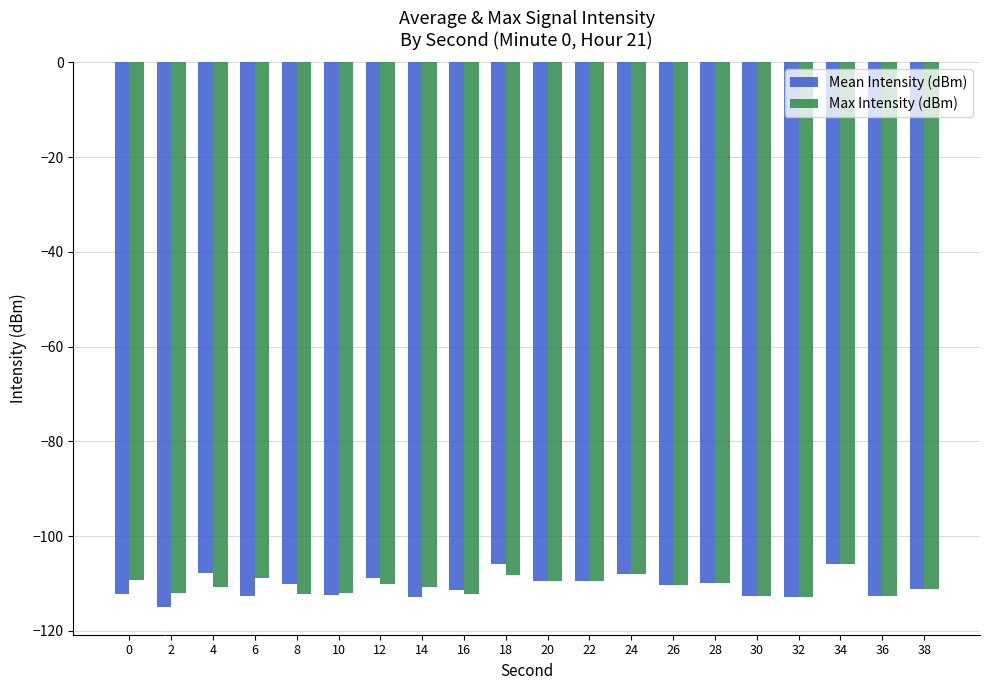

At which category is the sum across all series the highest?

34